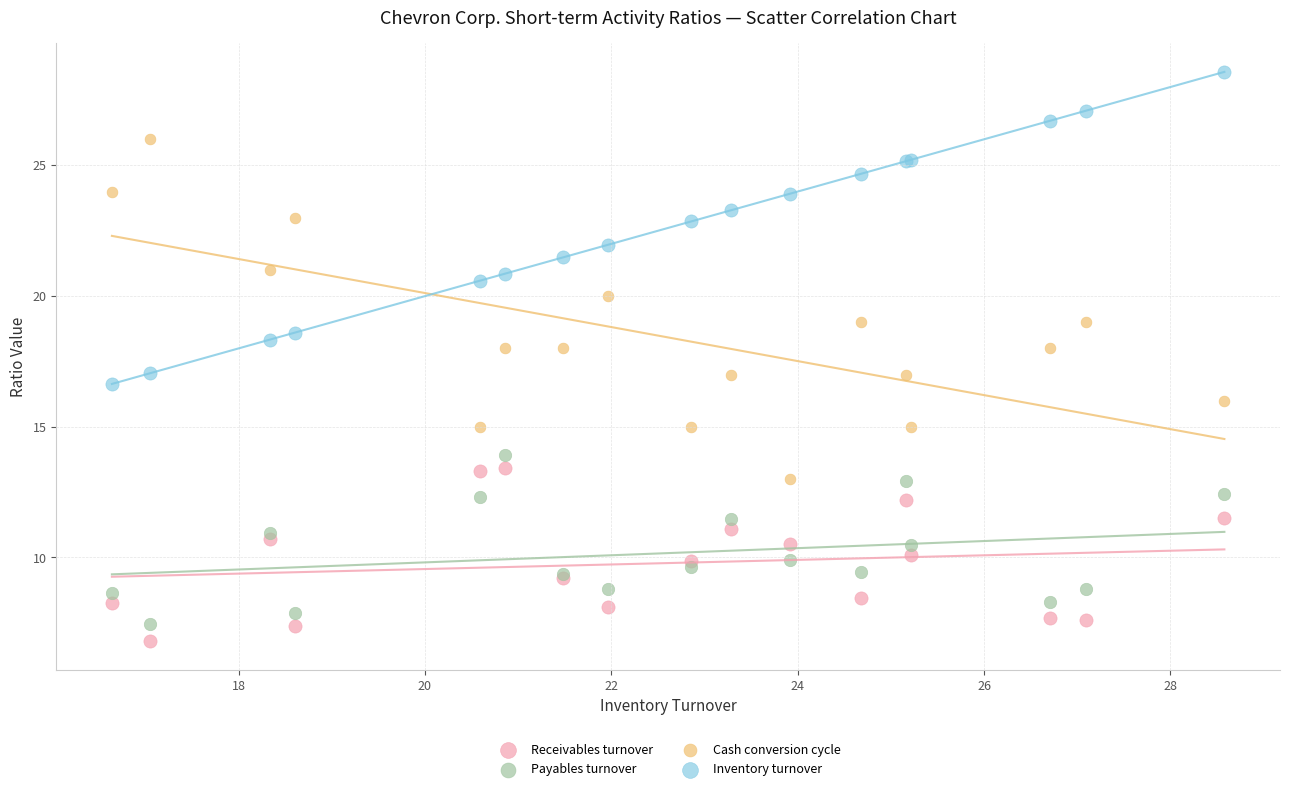

Which series reaches the maximum Y coordinate?

Inventory turnover